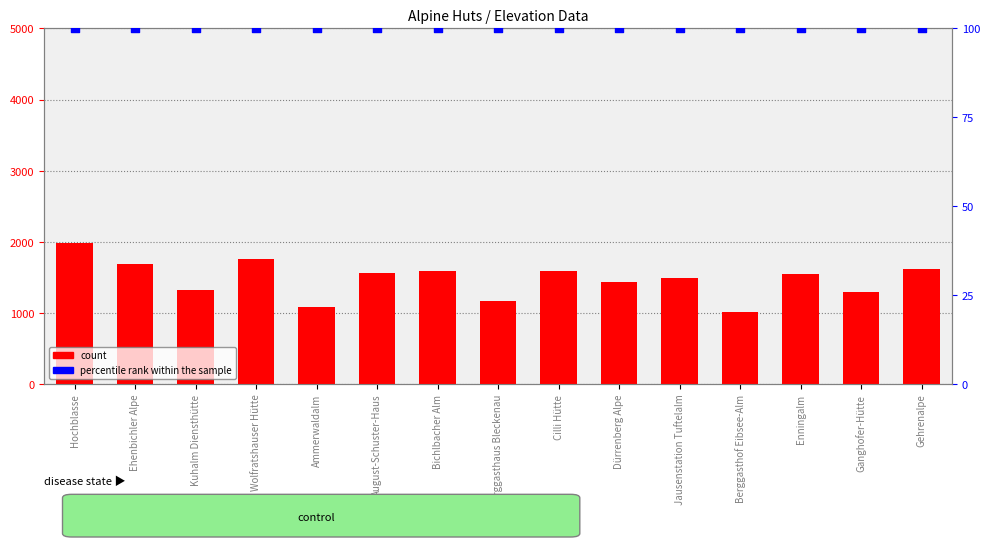

What is the total value across all series at Bichlbacher Alm?

1691